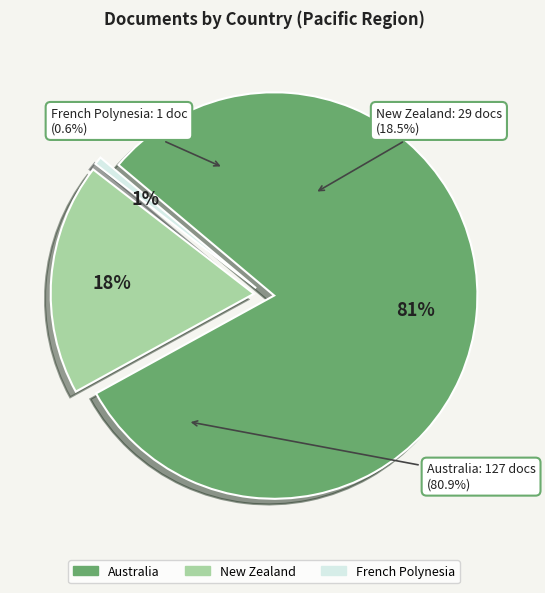

To the nearest percent, what is the combined percentage of Australia and French Polynesia?

82%